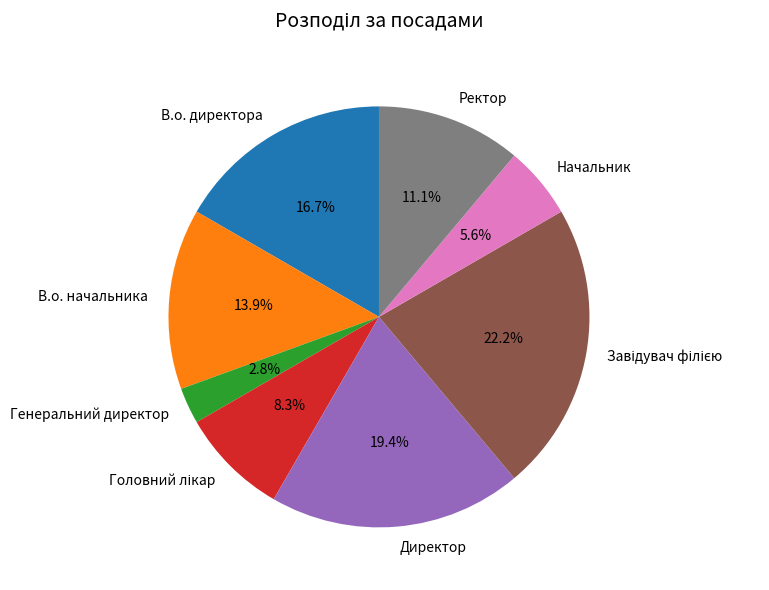

Is there a majority slice in this chart?

No